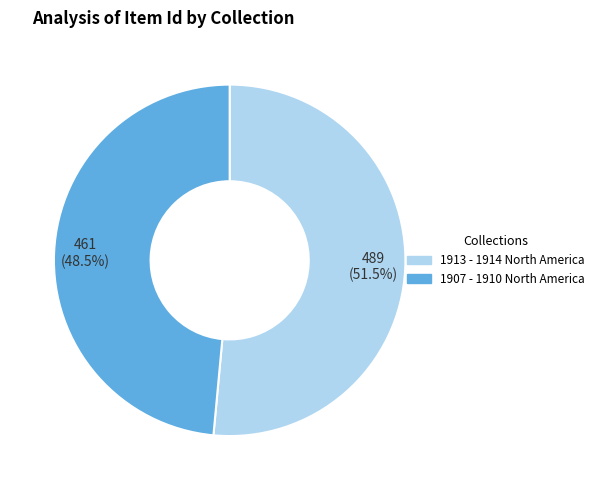

To the nearest percent, what is the combined percentage of 1913 - 1914 North America and 1907 - 1910 North America?

100%